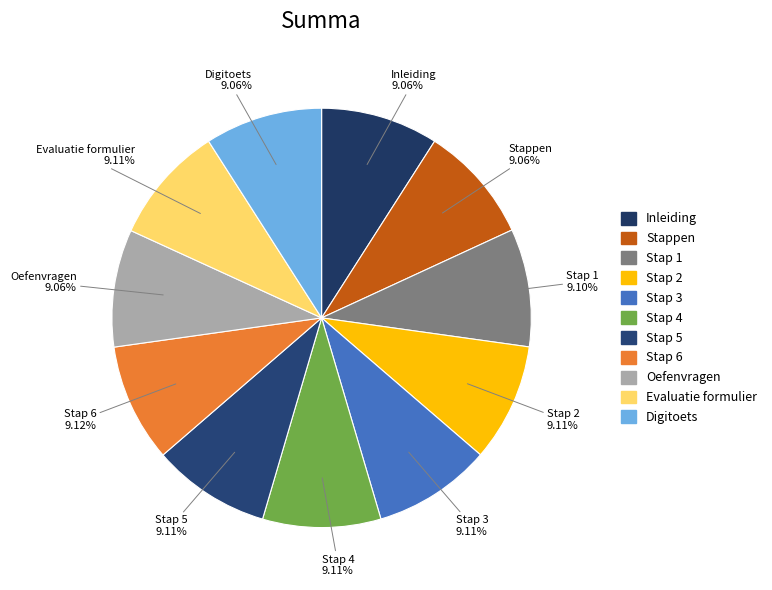

What percentage is NOT represented by Stap 4?

90.9%